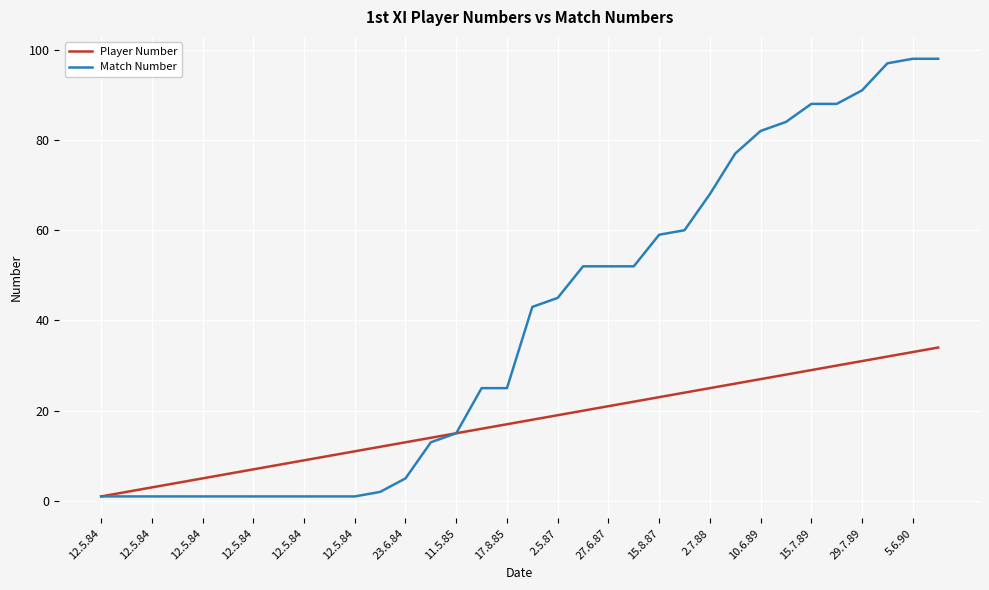

List the series in order of their peak value, lowest first.

Player Number, Match Number